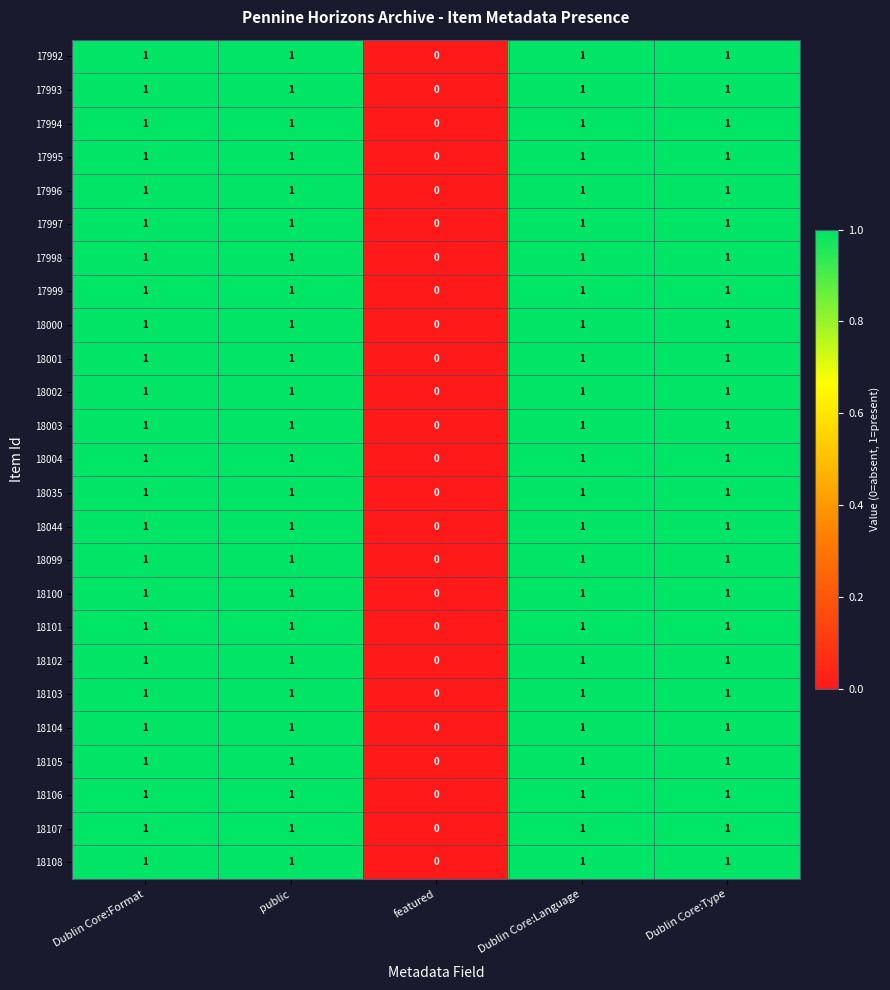

What is the sum of all 17998 values?

4